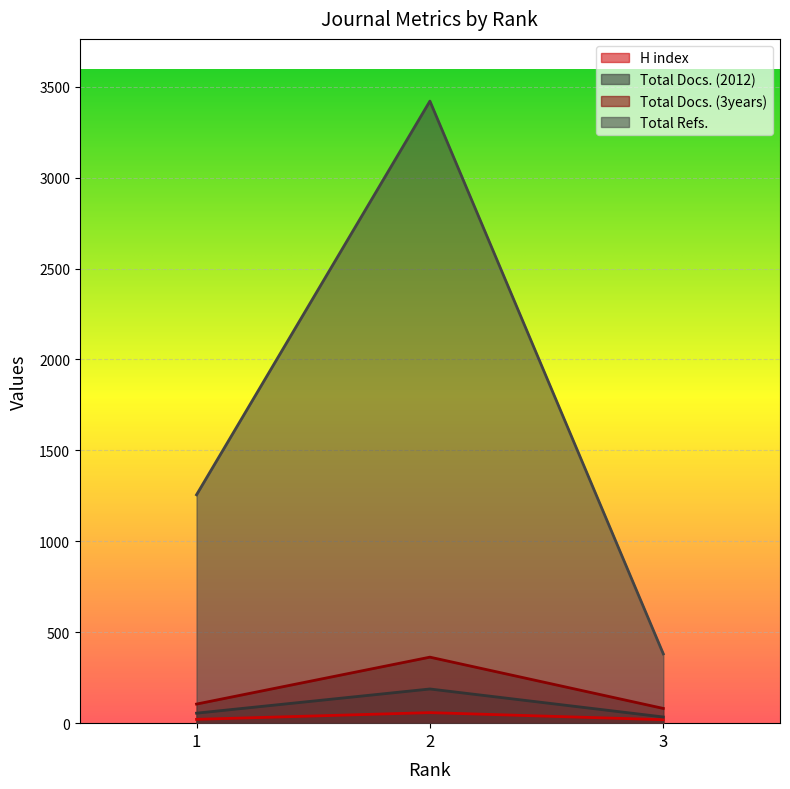

What is the sum of all Total Docs. (3years) values?

549